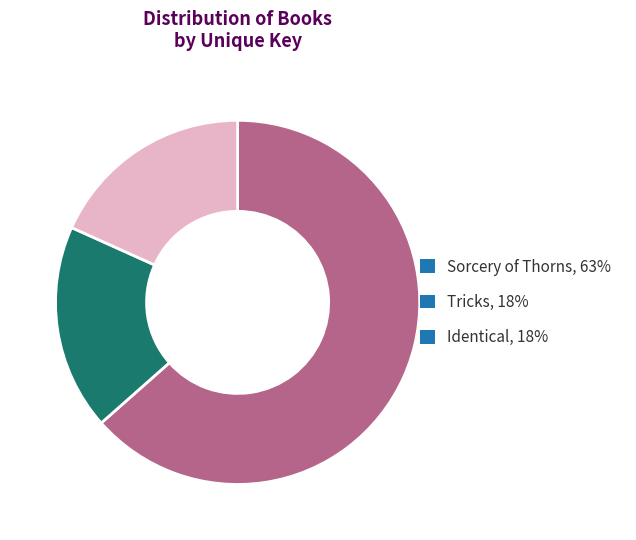

Combined, do Identical, 18% and Tricks, 18% account for over 50%?

No